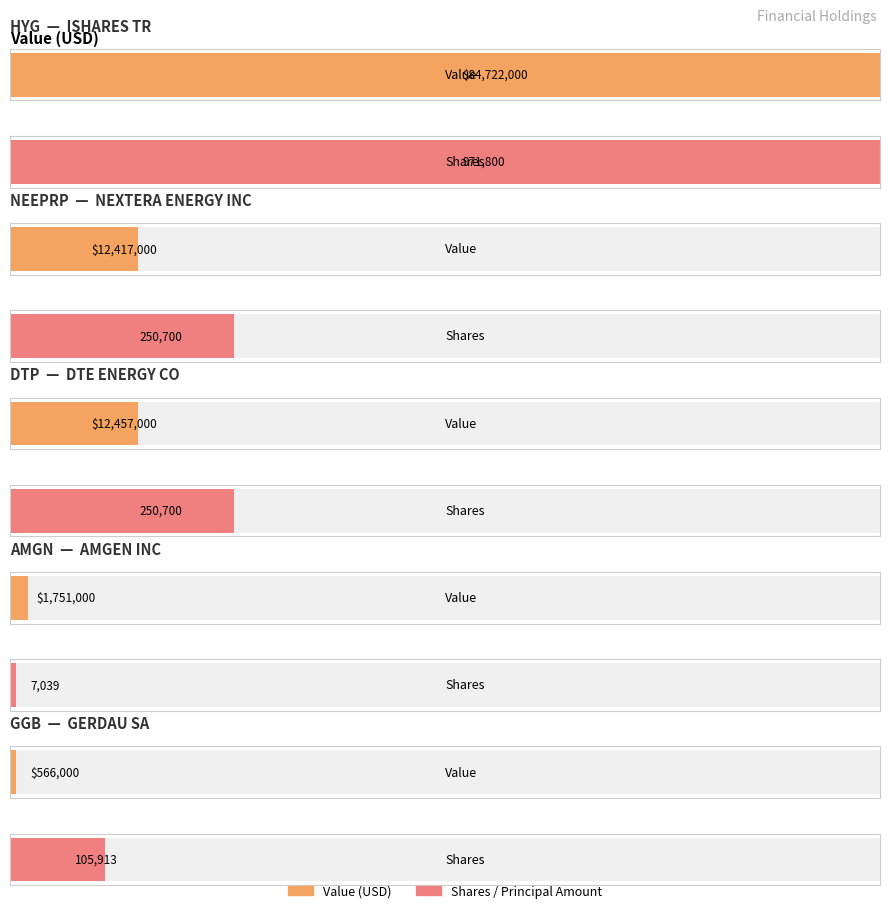

How many data points in Shares or principal amount are less than 250700?

2